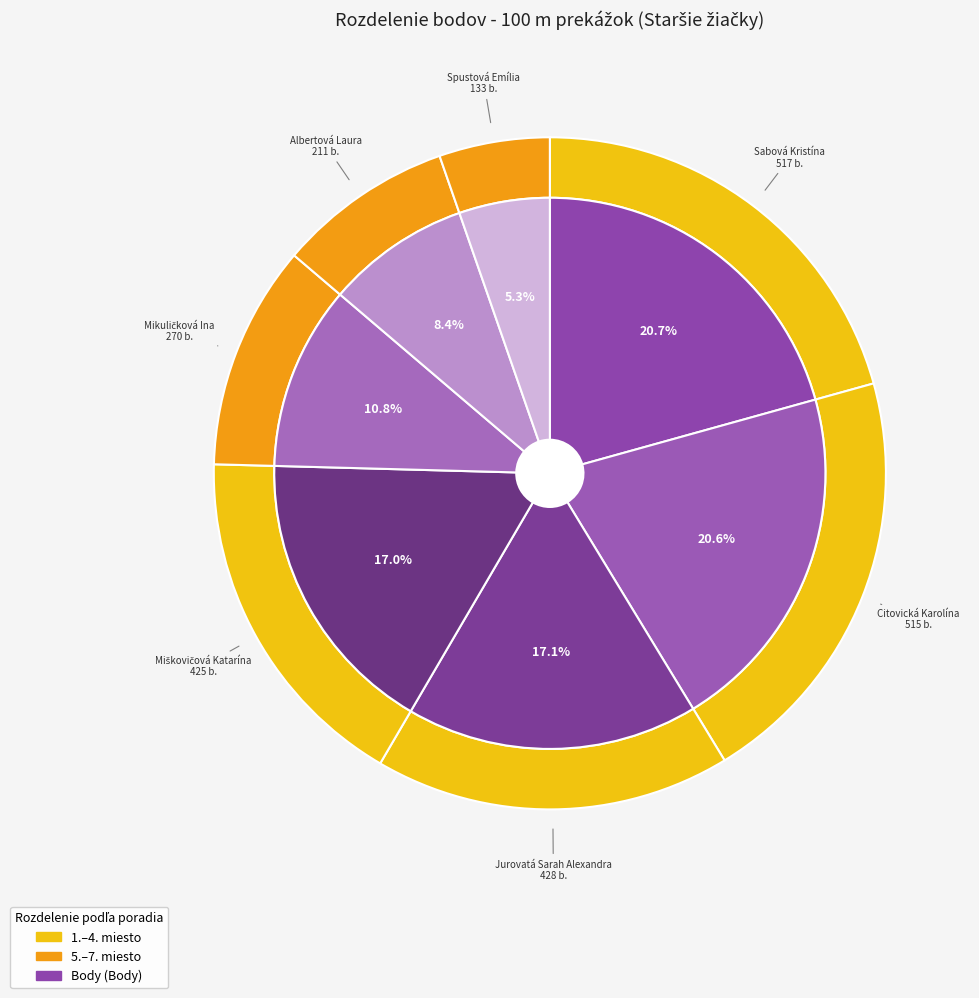

To the nearest percent, what is the combined percentage of Miškovičová Katarína and Jurovatá Sarah Alexandra?

34%